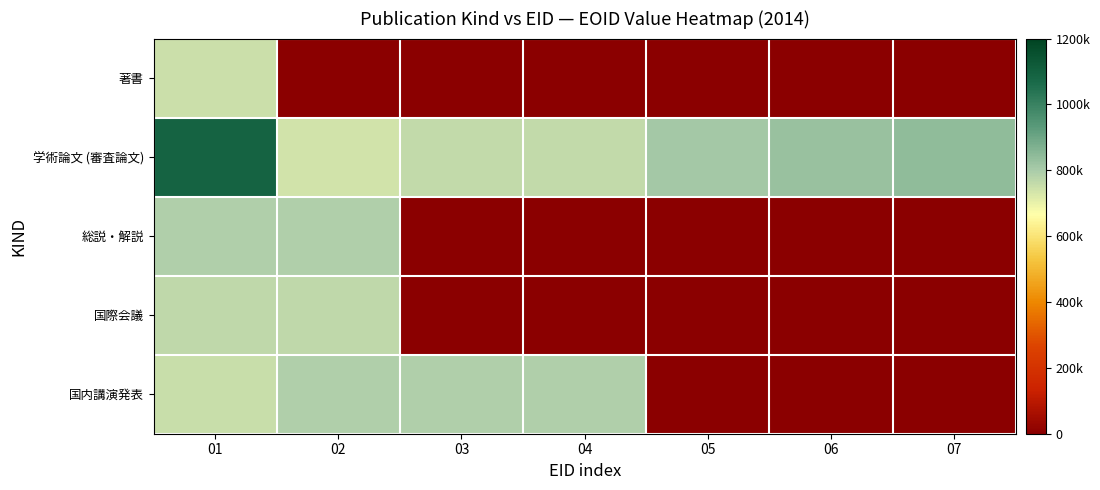

Reading right to left, list all the values displayed in this chart.

著書: 07=0	06=0	05=0	04=0	03=0	02=0	01=747423
学術論文 (審査論文): 07=840099	06=825549	05=808433	04=763020	03=763019	02=739952	01=1089970
総説・解説: 07=0	06=0	05=0	04=0	03=0	02=791842	01=791843
国際会議: 07=0	06=0	05=0	04=0	03=0	02=766435	01=766440
国内講演発表: 07=0	06=0	05=0	04=788480	03=788483	02=788481	01=750842